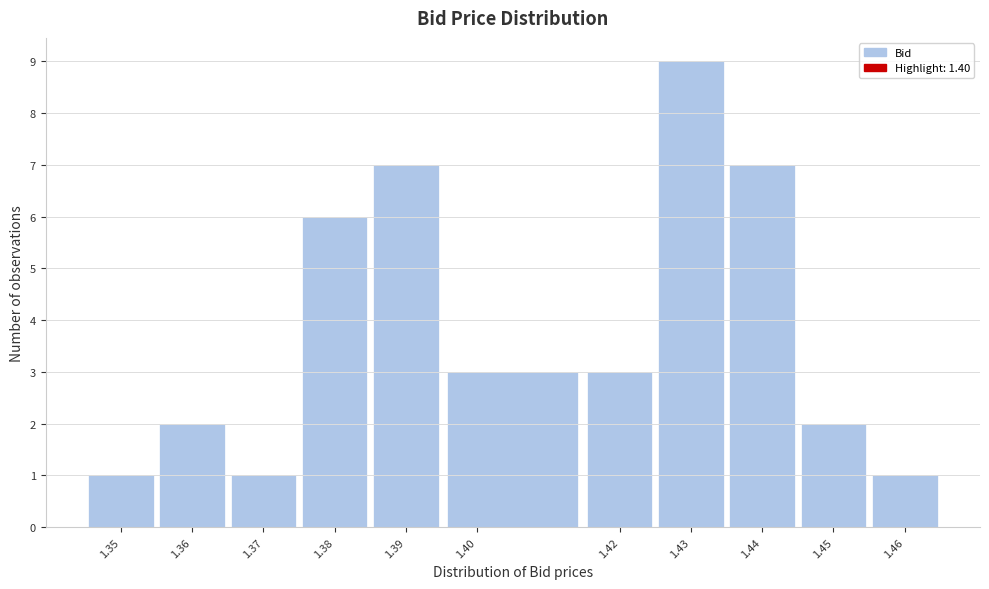

What is the height of the bar covering 1.395 to 1.415 on the x-axis? The values are not printed on the chart, so give them approximately, as read against the axis.

3